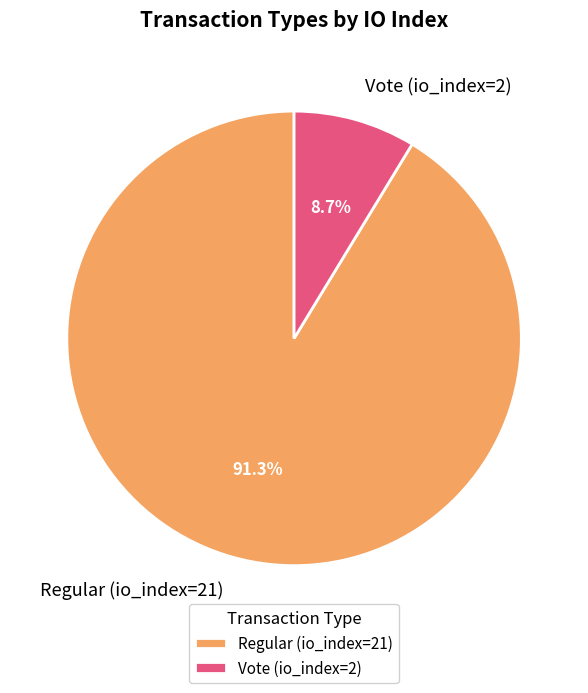

To the nearest percent, what is the average slice percentage?

50%